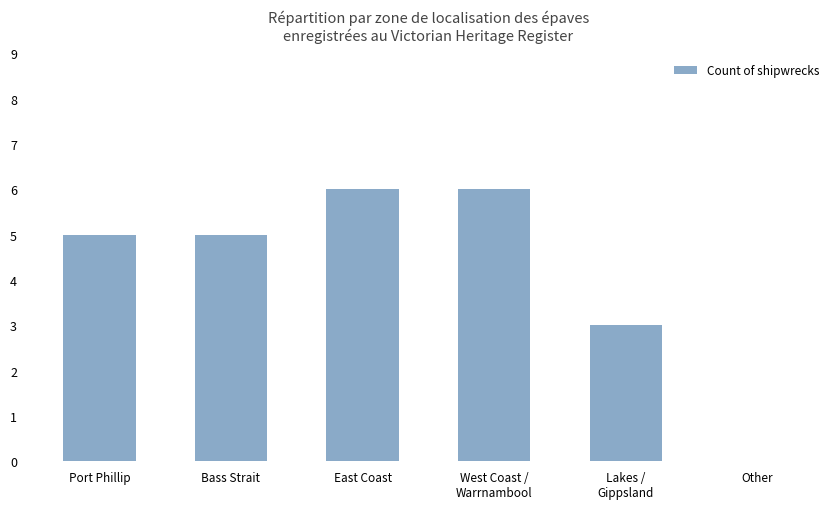

Reading left to right, transcribe all the data shown in this chart.

Port Phillip=5	Bass Strait=5	East Coast=6	West Coast /
Warrnambool=6	Lakes /
Gippsland=3	Other=0